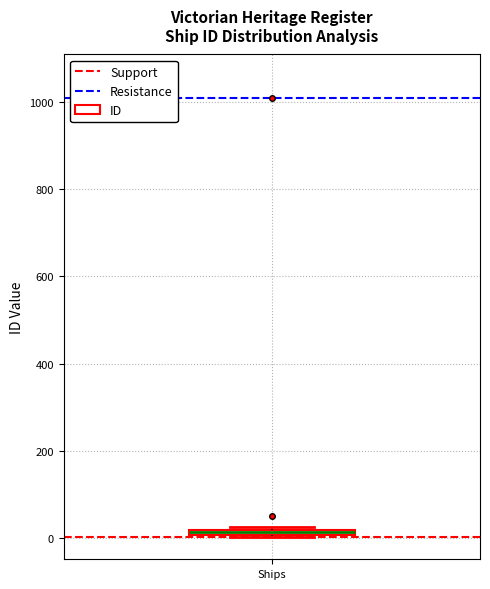

Where is the upper edge of the box for Ships on the y-axis? The values are not printed on the chart, so give them approximately, as read against the axis.

20